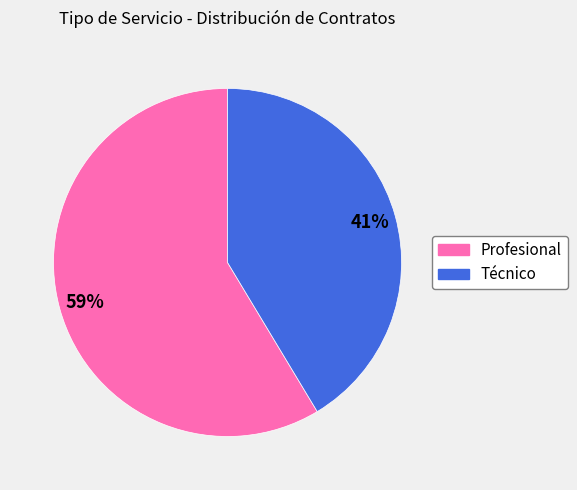

Rank the categories by value from highest to lowest.

Profesional, Técnico